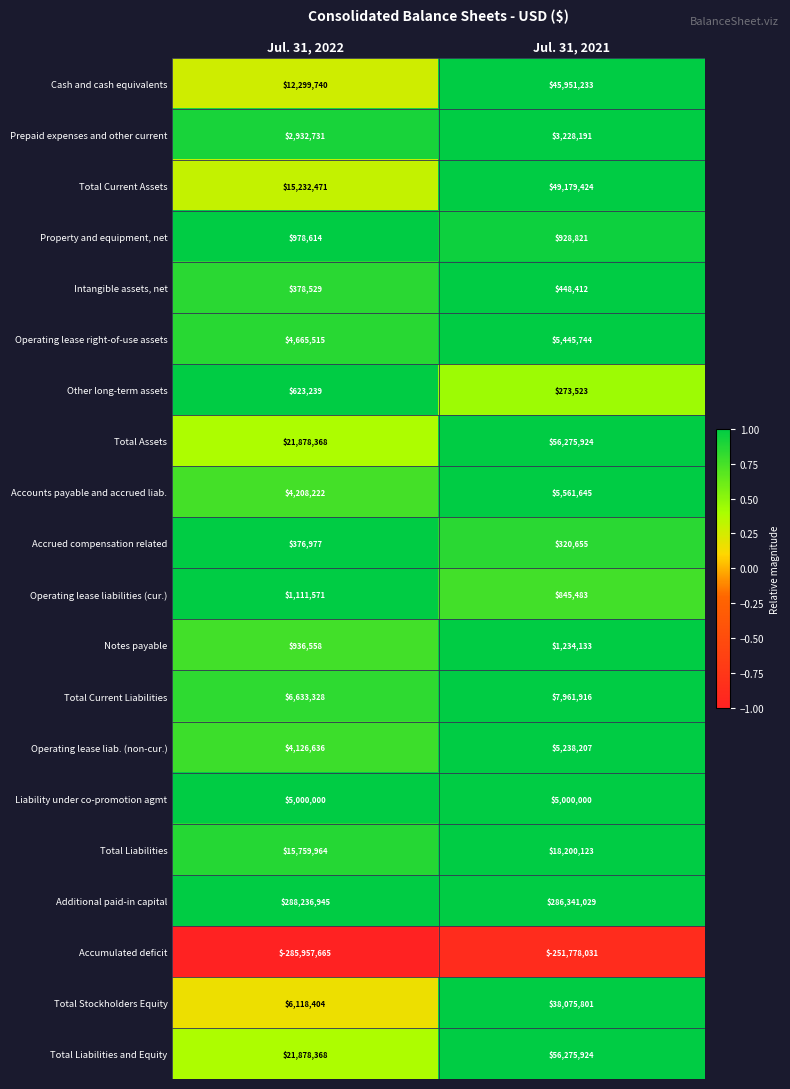

The Total Liabilities and Equity series shows 56275924 at Jul. 31, 2021. True or false?

True